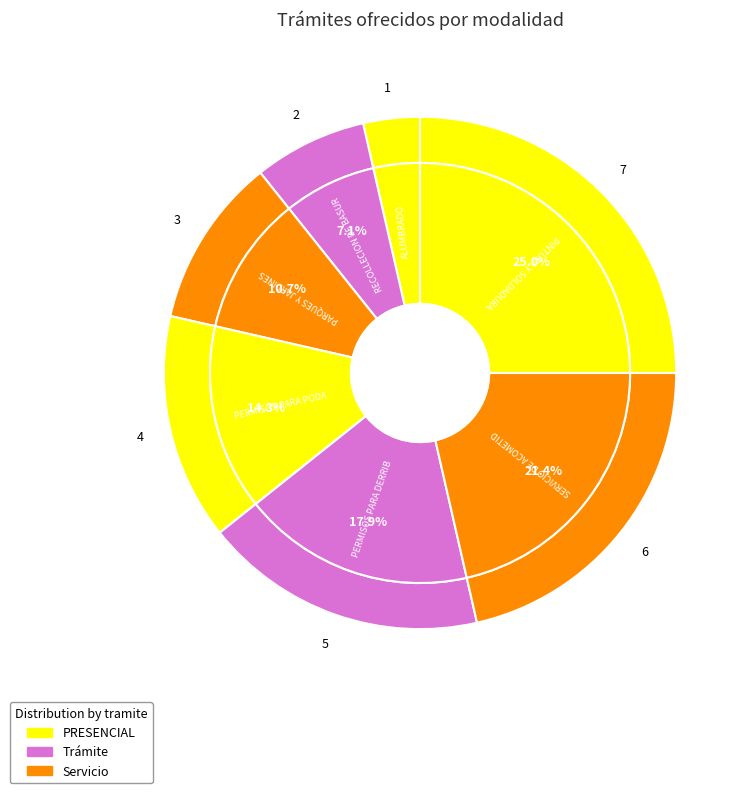

Rank the categories by value from highest to lowest.

PINTURA Y SOLDADURA, SERVICIO DE ACOMETIDA, PERMISOS PARA DERRIBO, PERMISOS PARA PODA, PARQUES Y JARDINES, RECOLLECION DE BASURA, ALUMBRADO